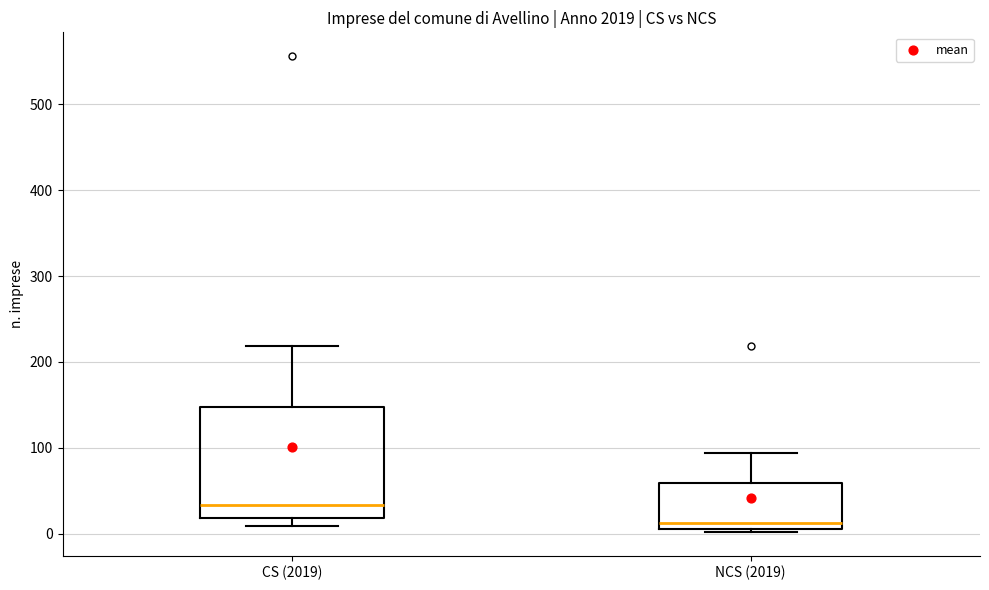

Reading left to right, transcribe this box plot: for each box, give where its median line is, the range the box spans, and where its two whiskers end, as read against the y-axis. The values are not printed on the chart, so give them approximately, as read against the axis.

CS (2019): median 30, box 20 to 150, whiskers 10 to 220
NCS (2019): median 10 (just above the box's lower edge), box 10 to 60, whiskers 0 to 90